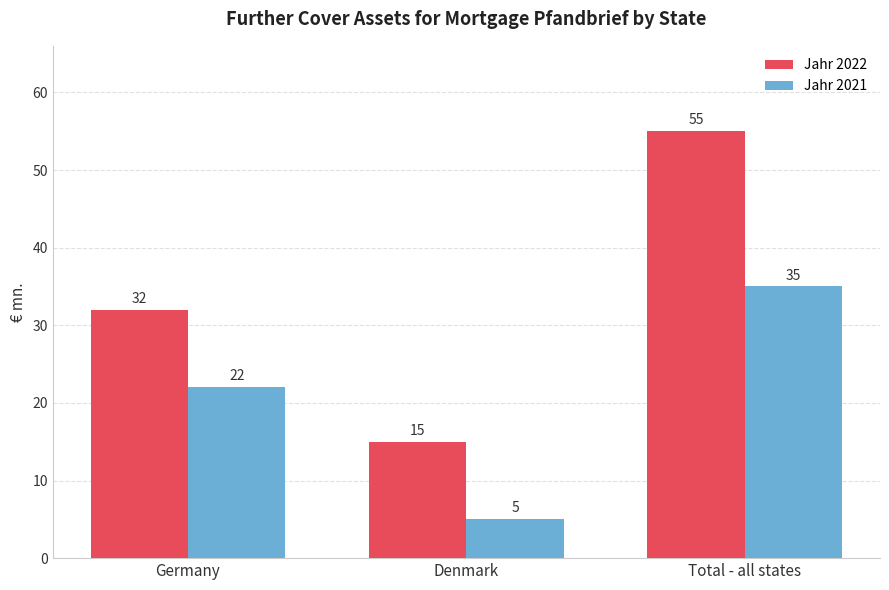

What is the total value across all series at Germany?

54